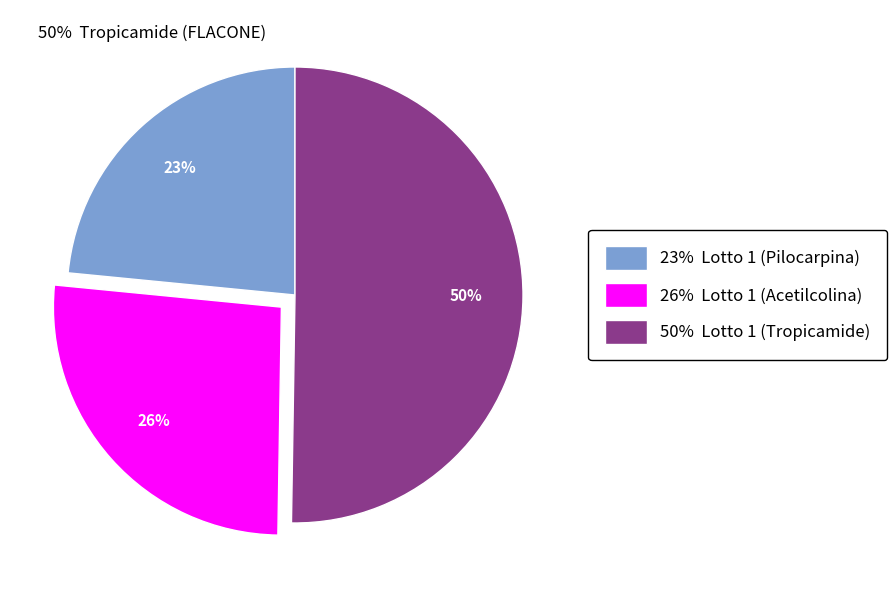

Count the number of slices in the pie.

3